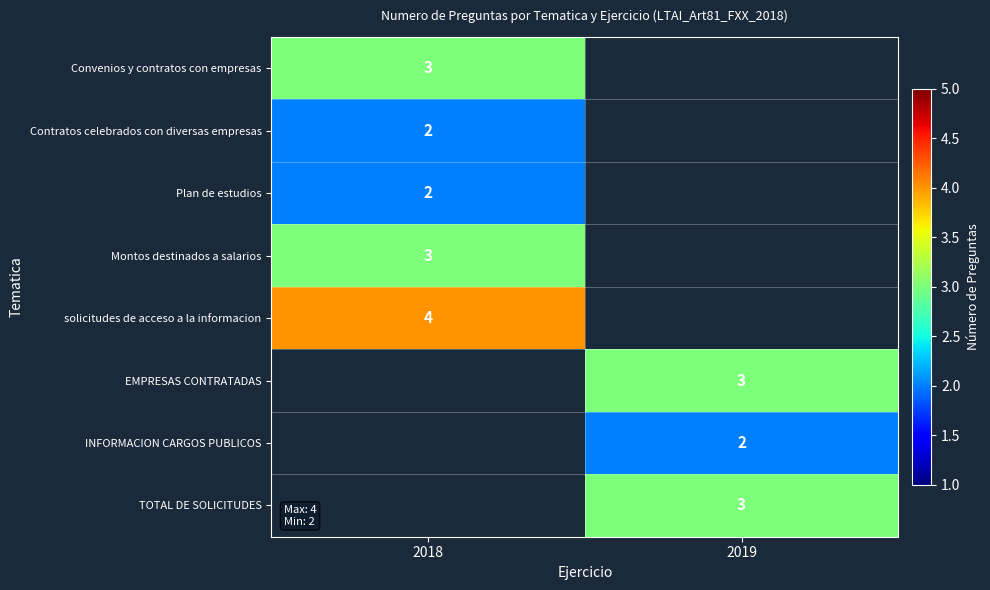

The Montos destinados a salarios series shows 3 at 2018. True or false?

True